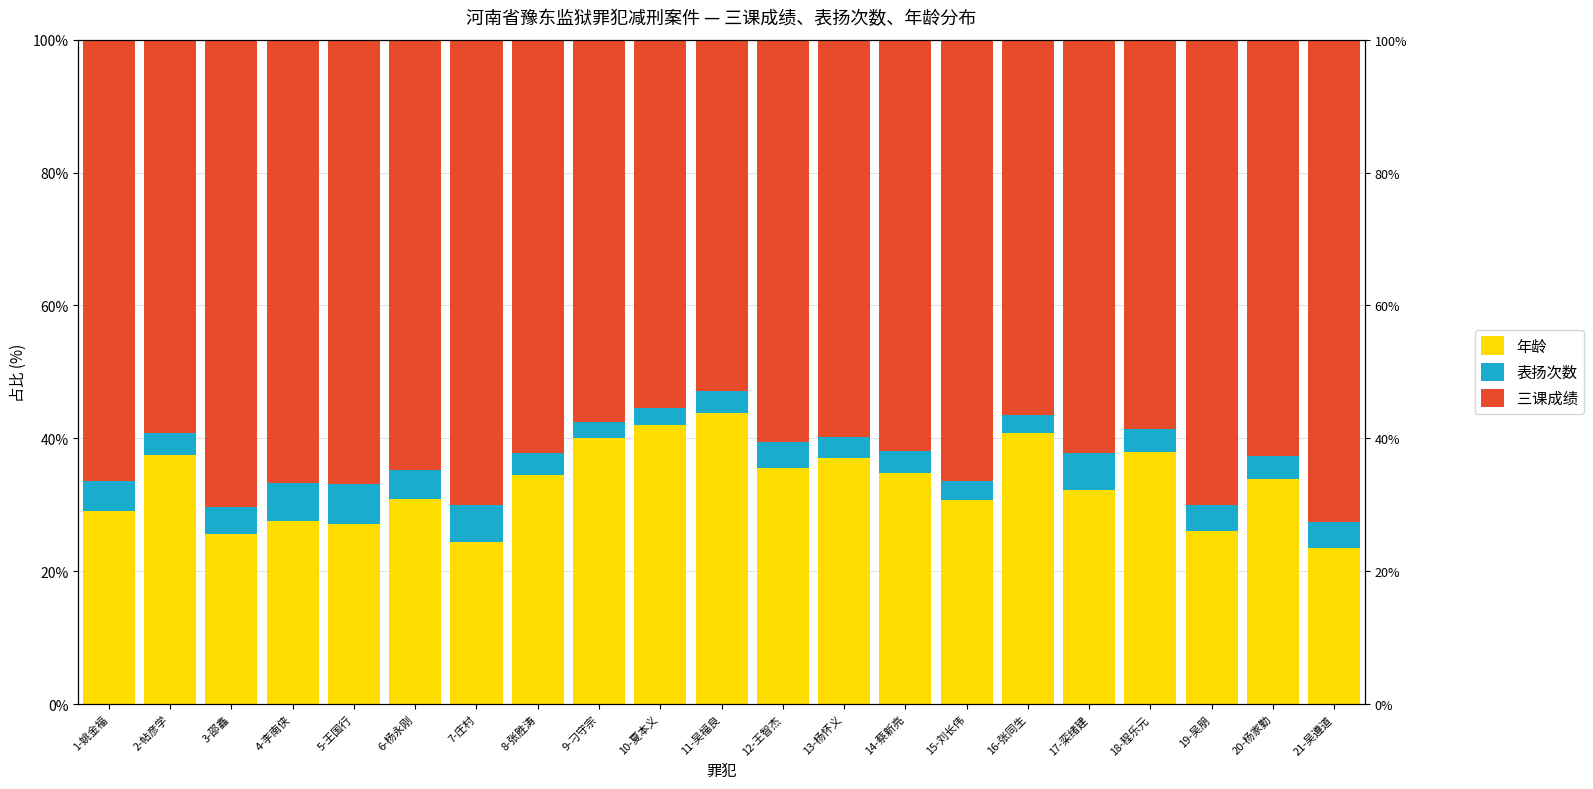

True or false: 三课成绩 has a value of 58.6 at 18-程乐元.

True